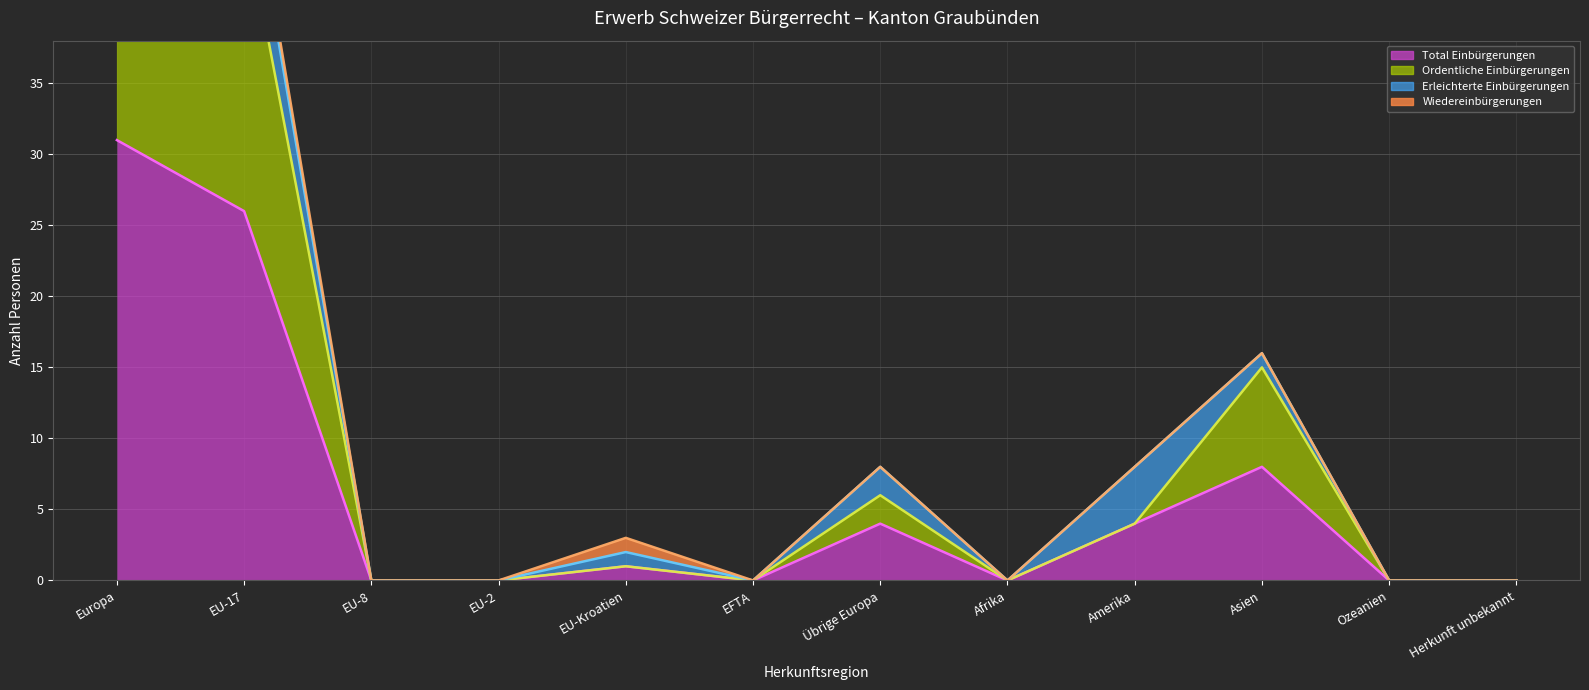

How many values in Erleichterte Einbürgerungen (line) are above zero?

6